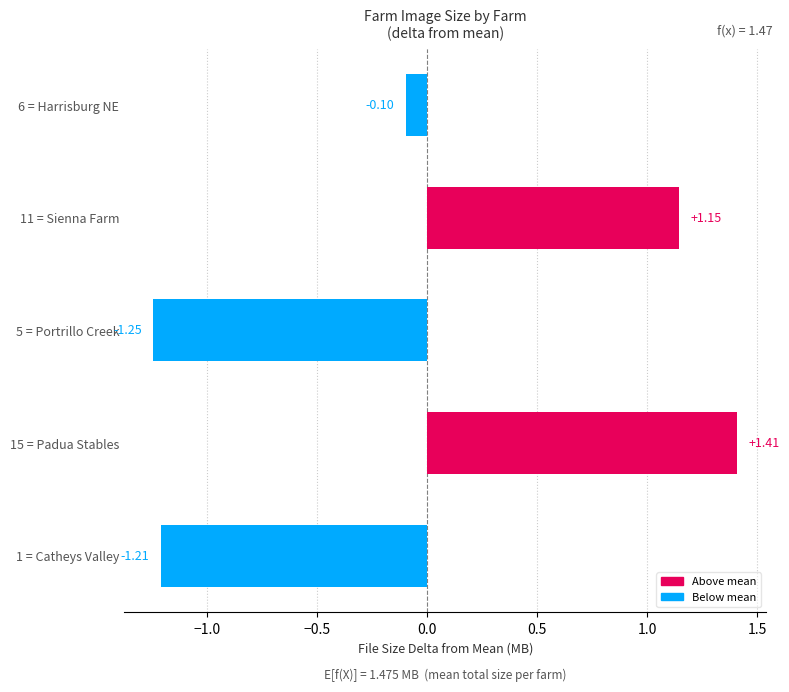

Between 1 = Catheys Valley and 5 = Portrillo Creek, which is larger?

1 = Catheys Valley